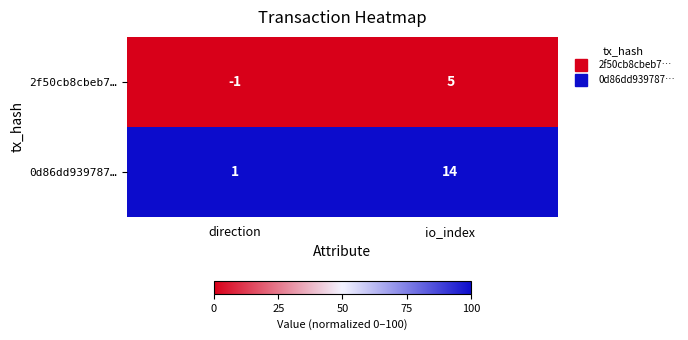

At which category is the sum across all series the highest?

io_index